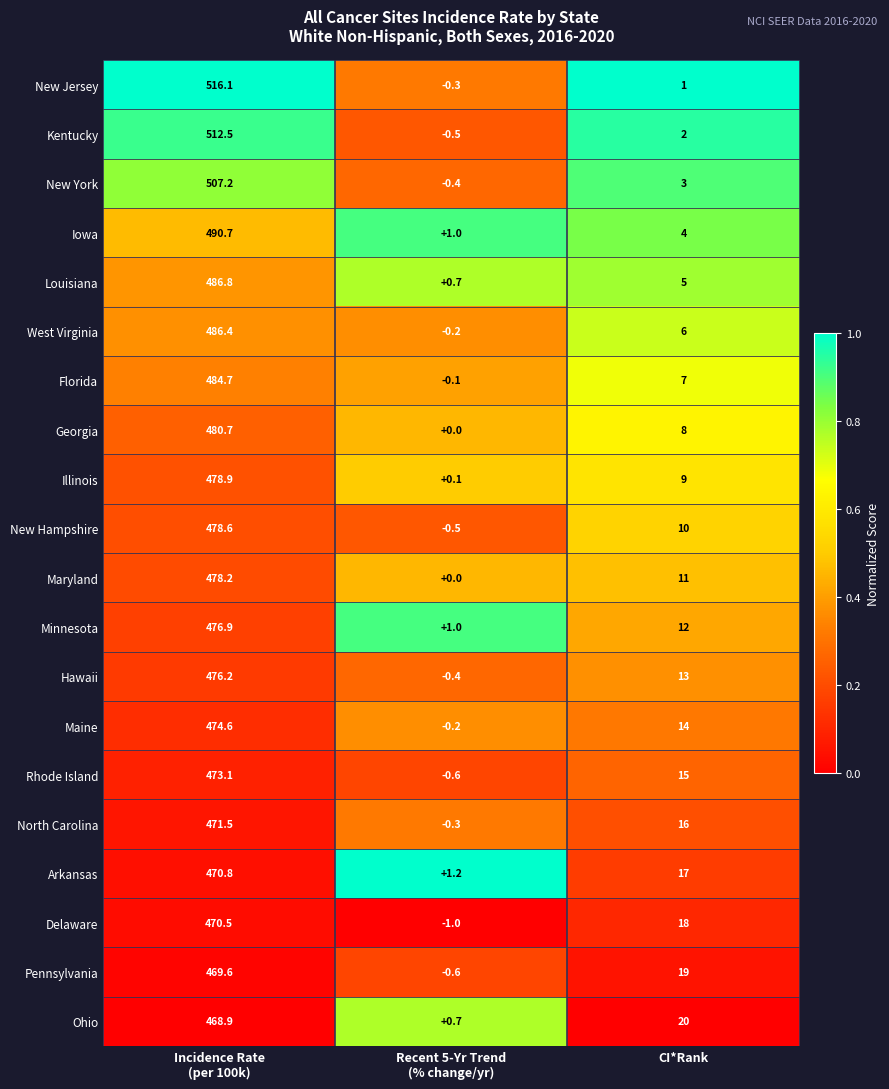

The Louisiana series shows 2.6 at CI*Rank. True or false?

False